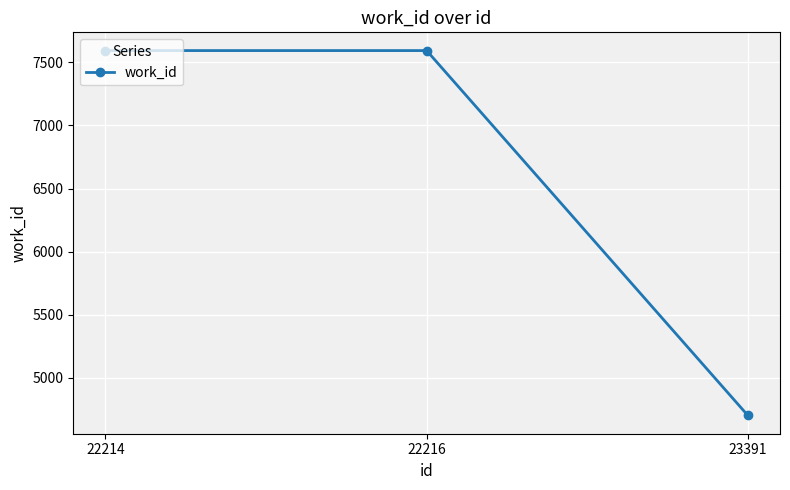

How many lines are shown in the chart?

1